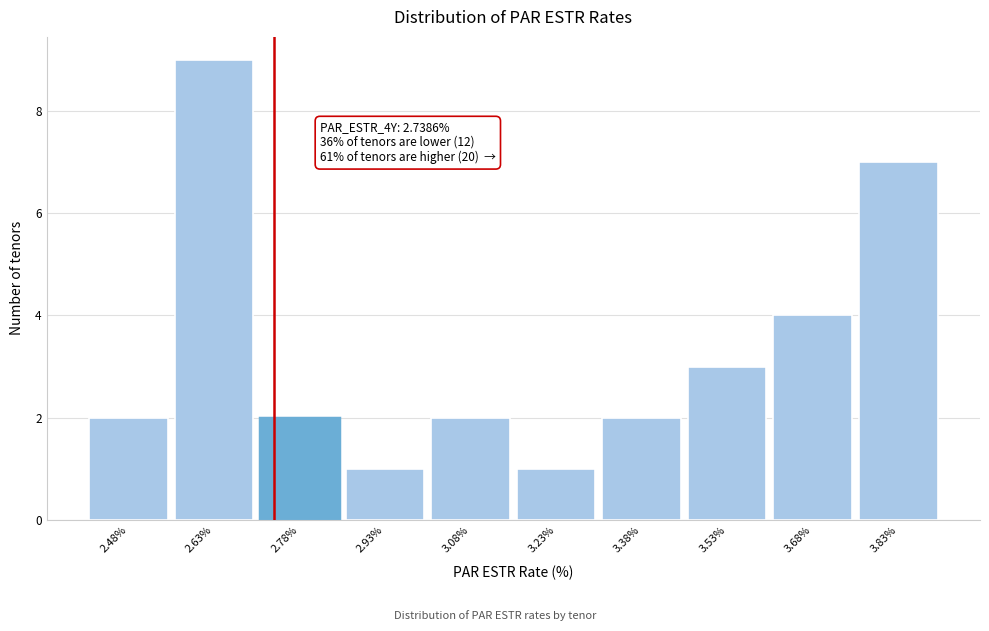

Which range on the x-axis has the tallest bar?

2.56 to 2.70